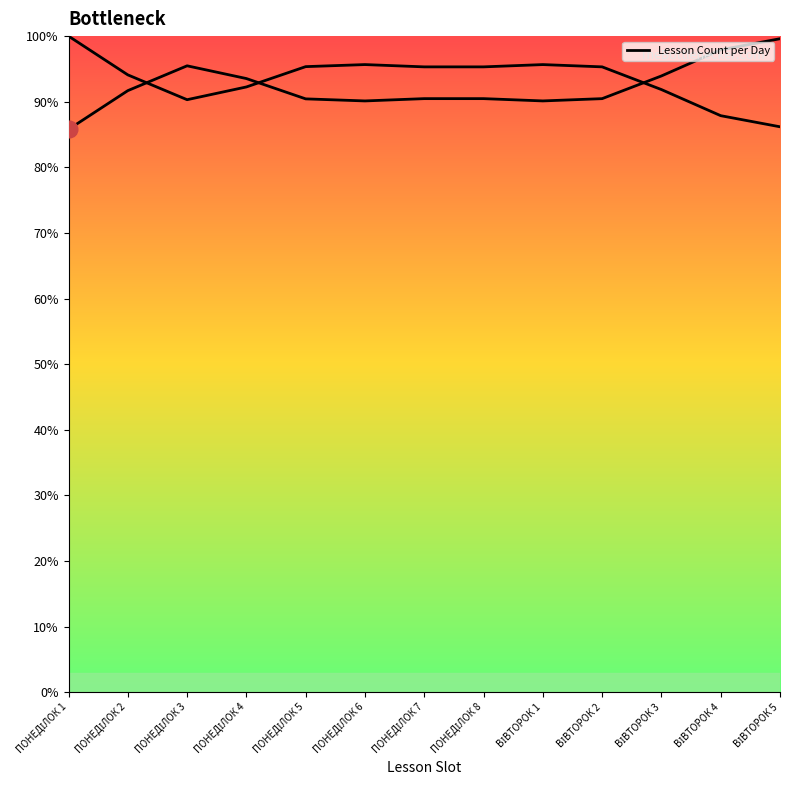

Which label corresponds to the smallest value in the chart?

ПОНЕДІЛОК 1